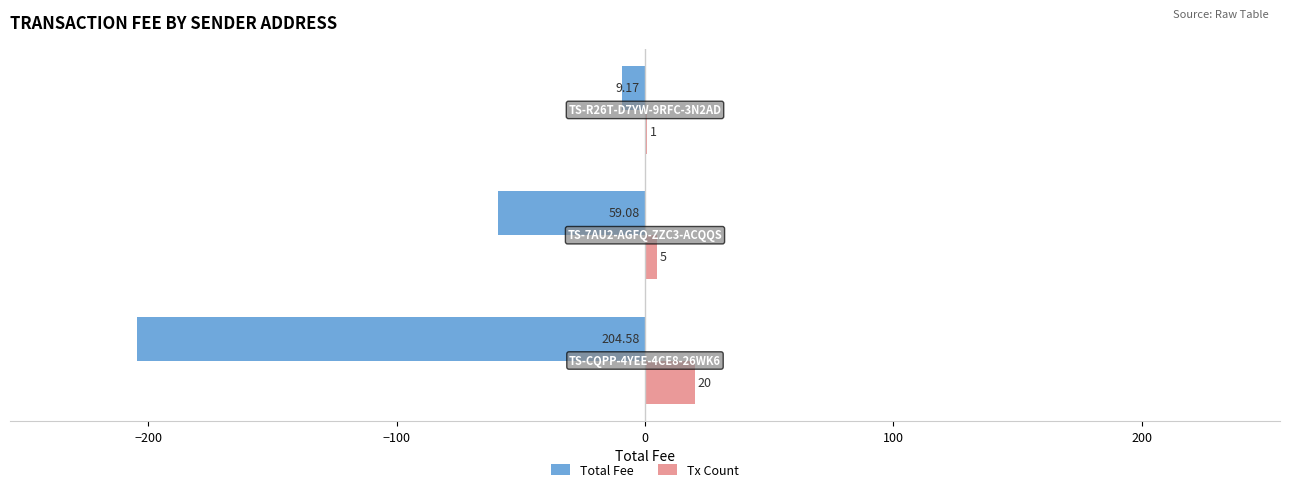

What is the sum of all Tx Count values?

26.0